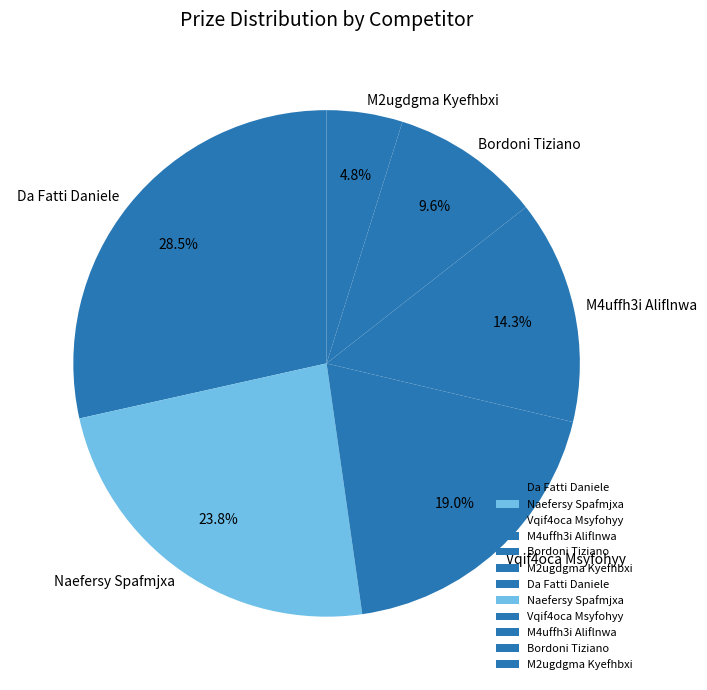

True or false: Bordoni Tiziano accounts for 10% of the total.

True